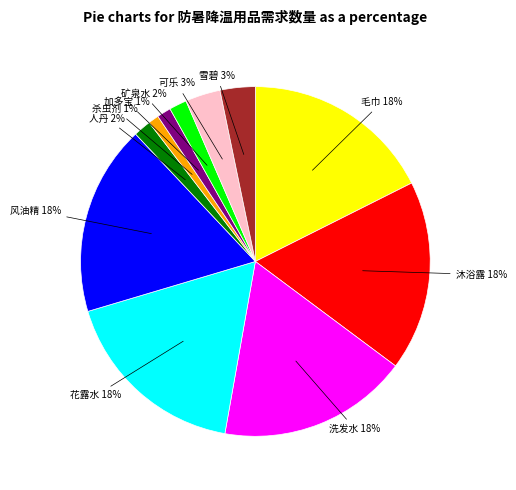

Is there a majority slice in this chart?

No